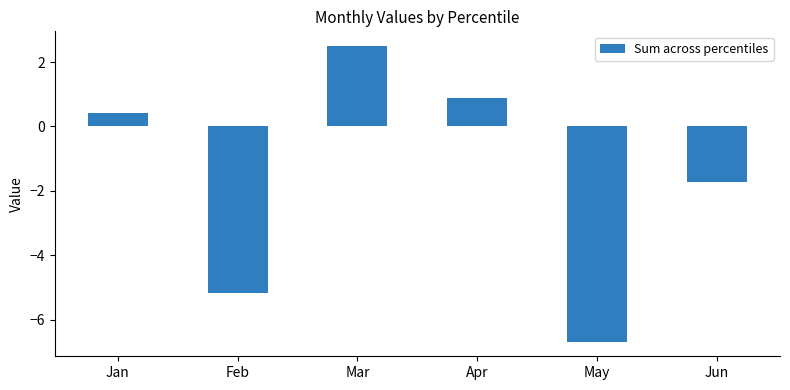

What is the sum of all values?

-9.8